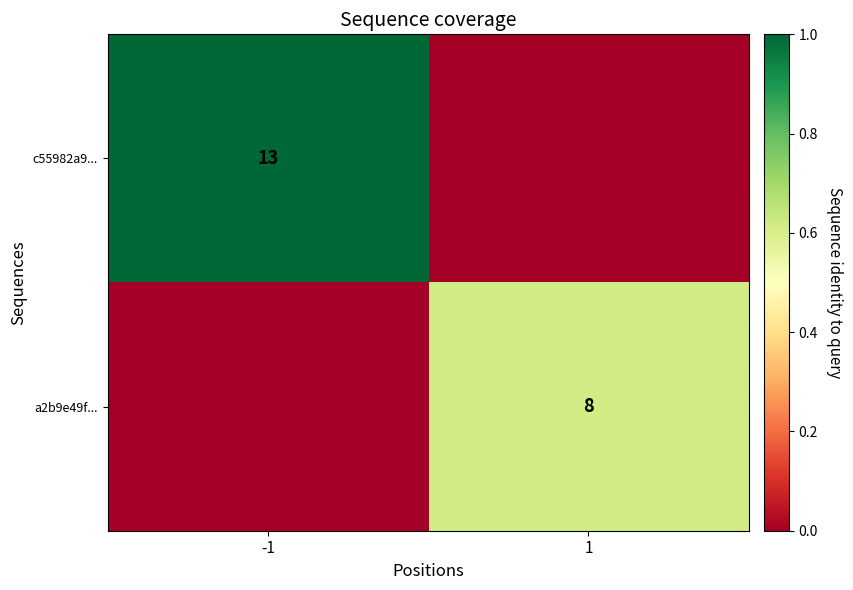

What is the maximum value shown in the chart?

1.0